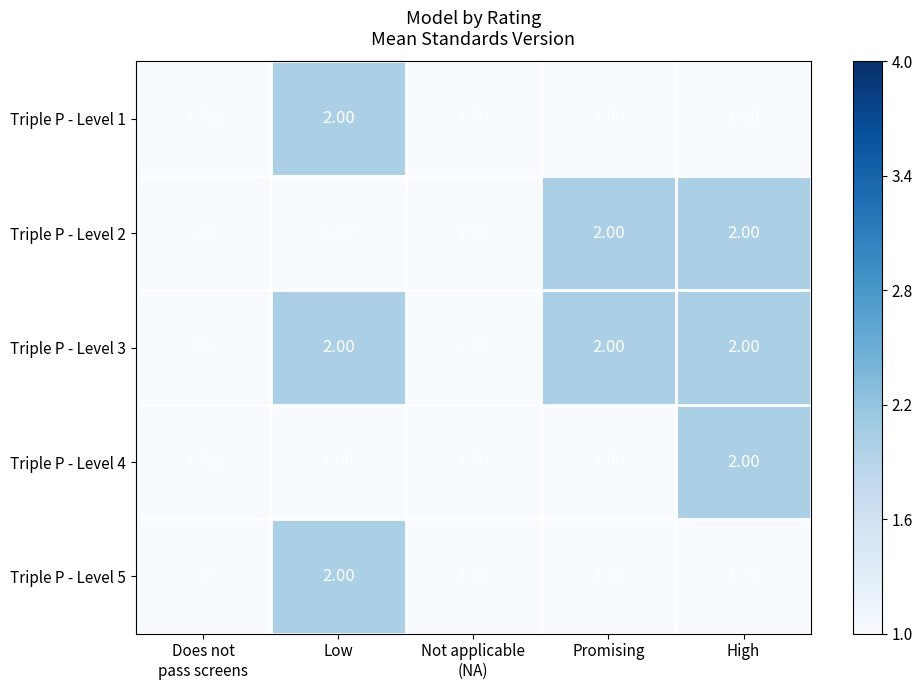

What is the sum of all Triple P - Level 5 values?

6